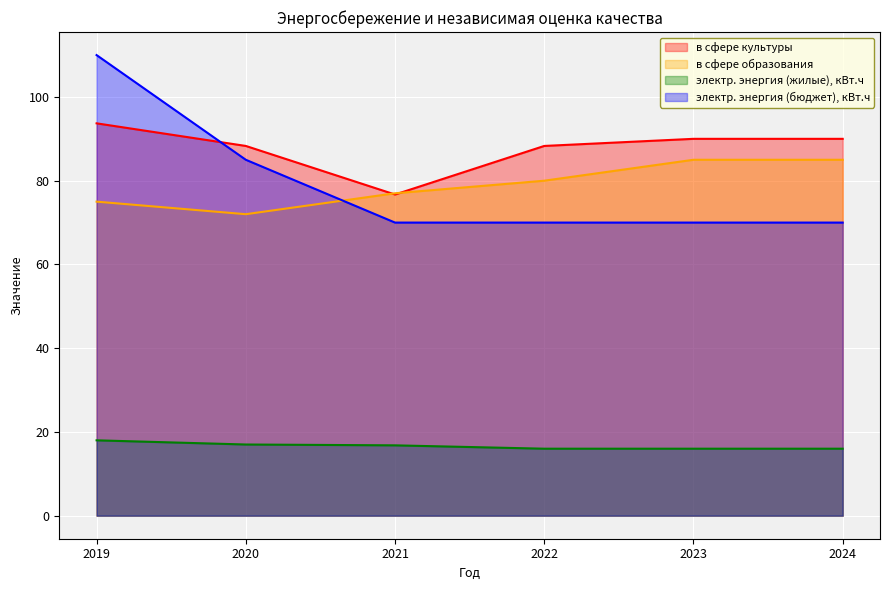

What is the difference between the maximum and second lowest values in the электр. энергия (бюджет), кВт.ч series?

40.0